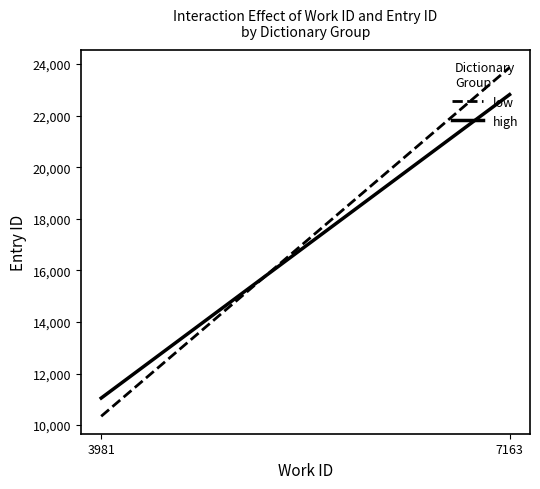

What is the value of the high point at the 1st from the left?

11049